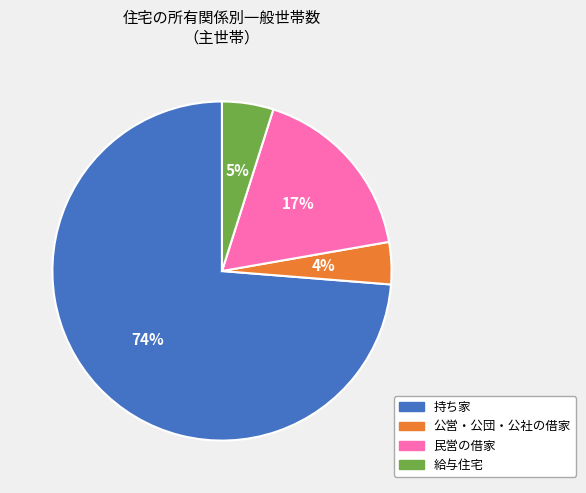

Is it true that 民営の借家 is 17% of the pie?

True